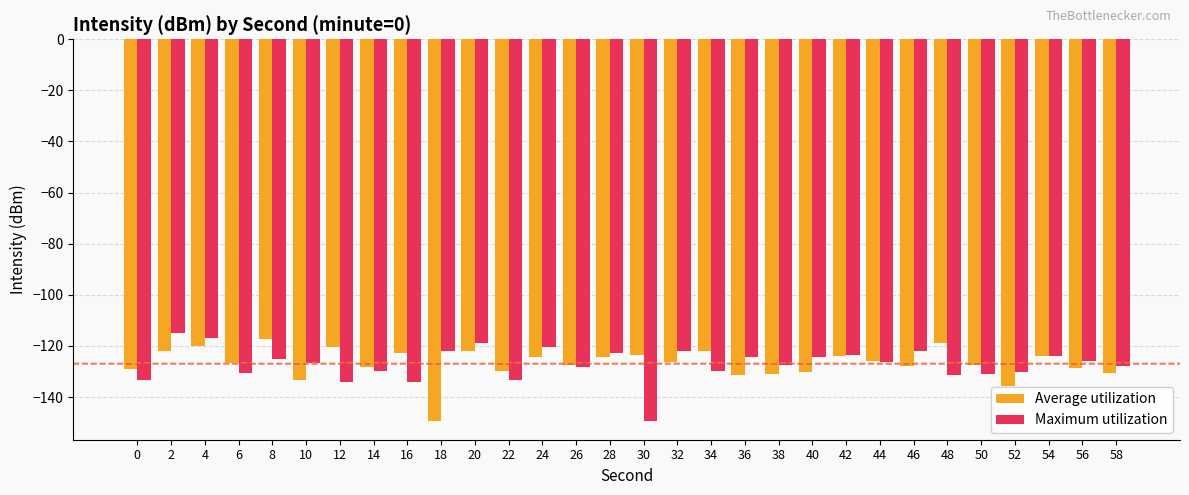

What is the total value across all series at 0?

-262.3